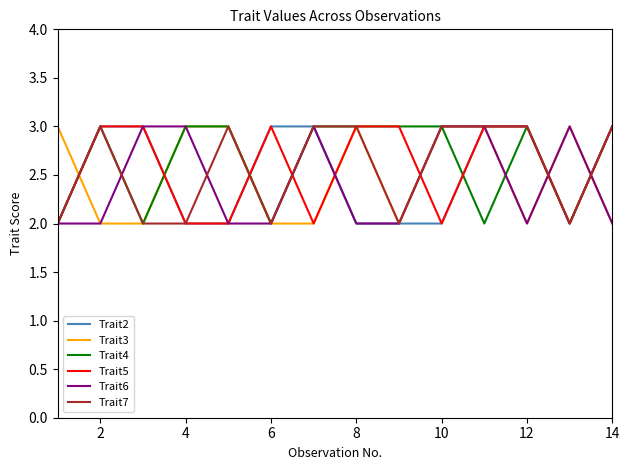

What is the highest value of the Trait4 series?

3